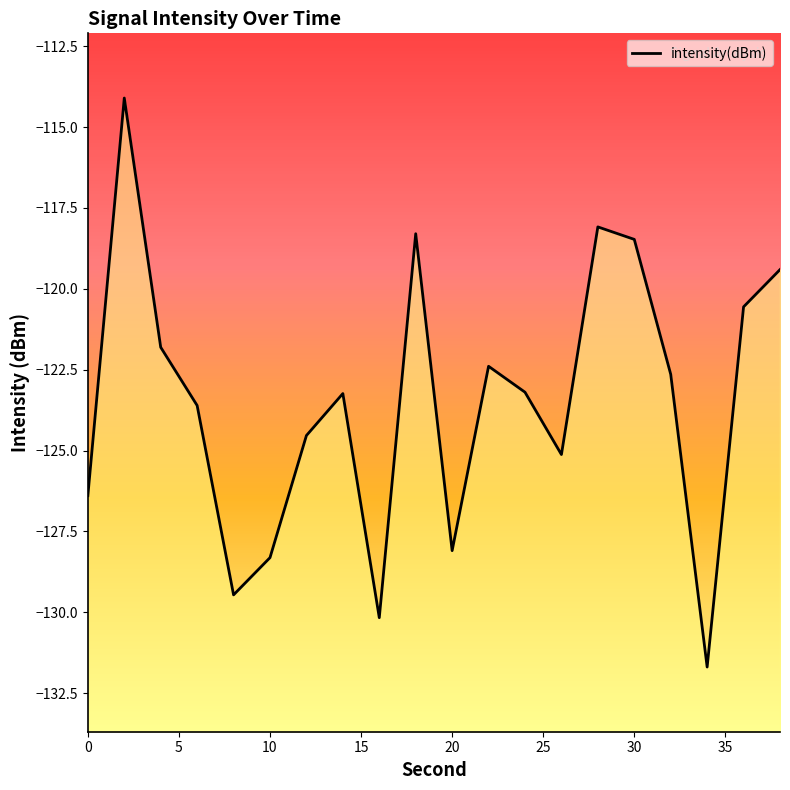

The chart shows a value of -118.5 at 30. True or false?

True